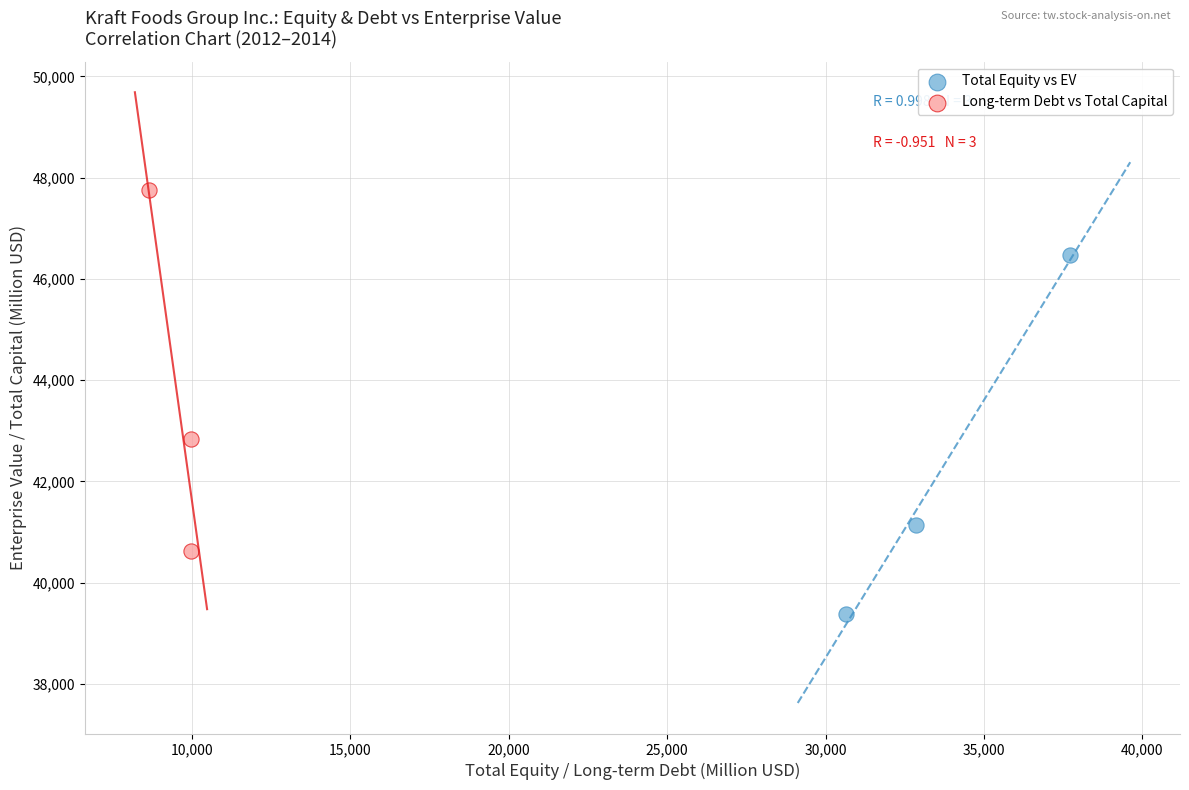

Which series has the largest Y range (max minus min)?

Long-term Debt vs Total Capital